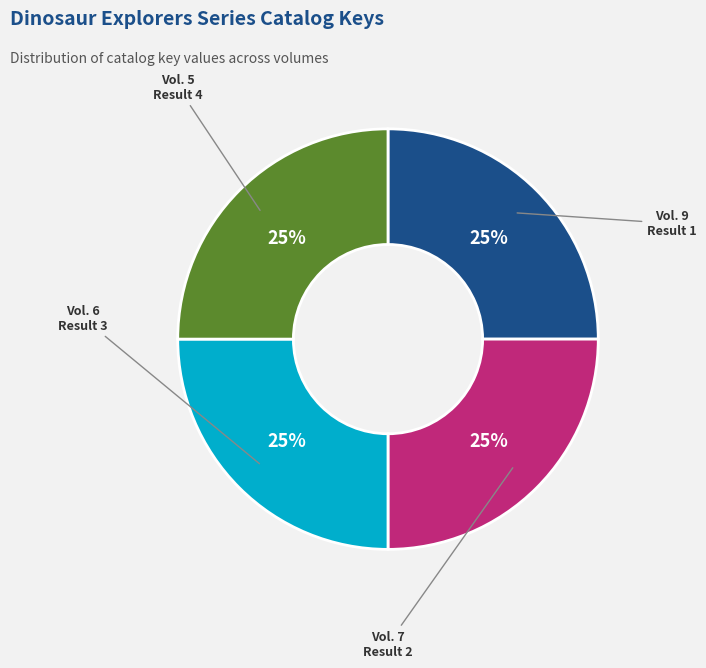

To the nearest percent, what is the average slice percentage?

25%